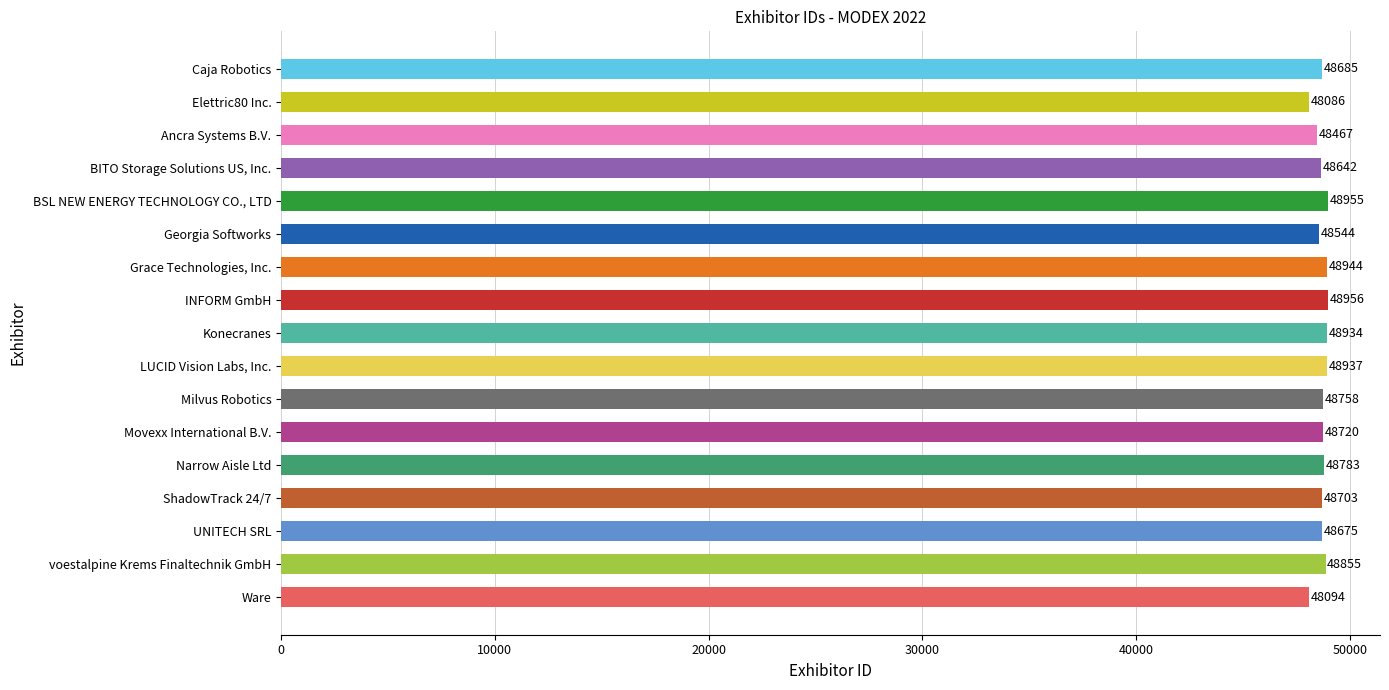

List the labels in order of value, largest first.

INFORM GmbH, BSL NEW ENERGY TECHNOLOGY CO., LTD, Grace Technologies, Inc., LUCID Vision Labs, Inc., Konecranes, voestalpine Krems Finaltechnik GmbH, Narrow Aisle Ltd, Milvus Robotics, Movexx International B.V., ShadowTrack 24/7, Caja Robotics, UNITECH SRL, BITO Storage Solutions US, Inc., Georgia Softworks, Ancra Systems B.V., Ware, Elettric80 Inc.